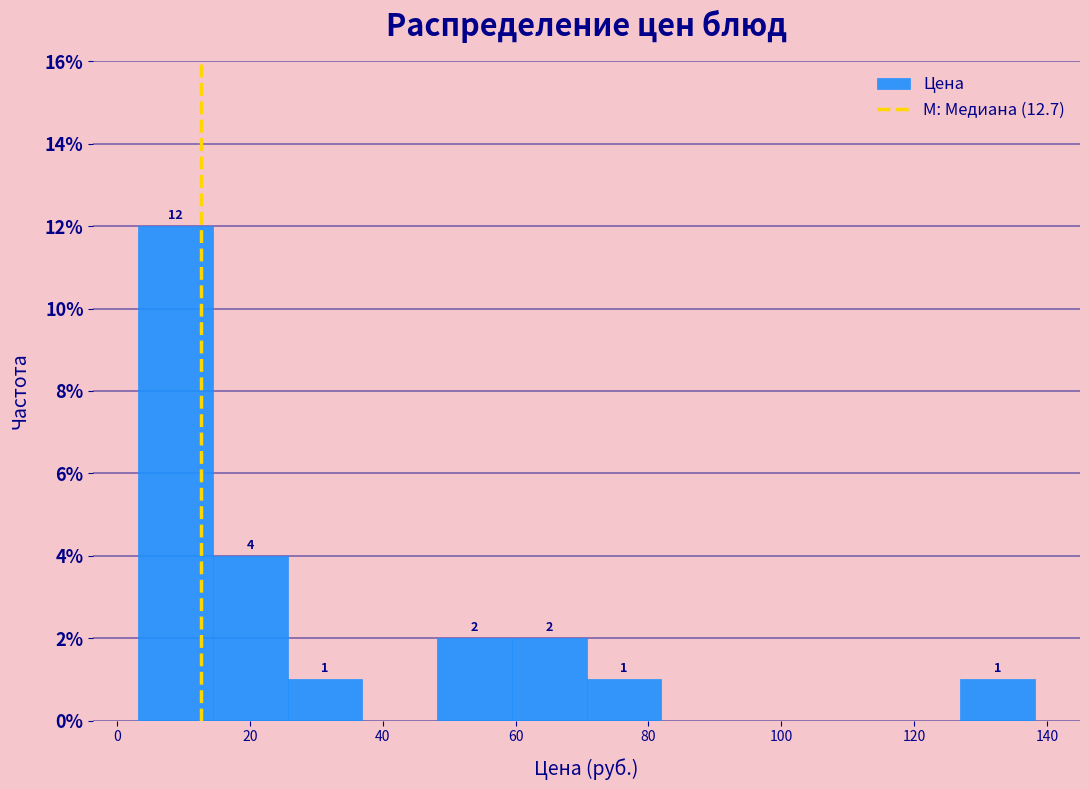

Which range on the x-axis has the tallest bar?

4 to 14